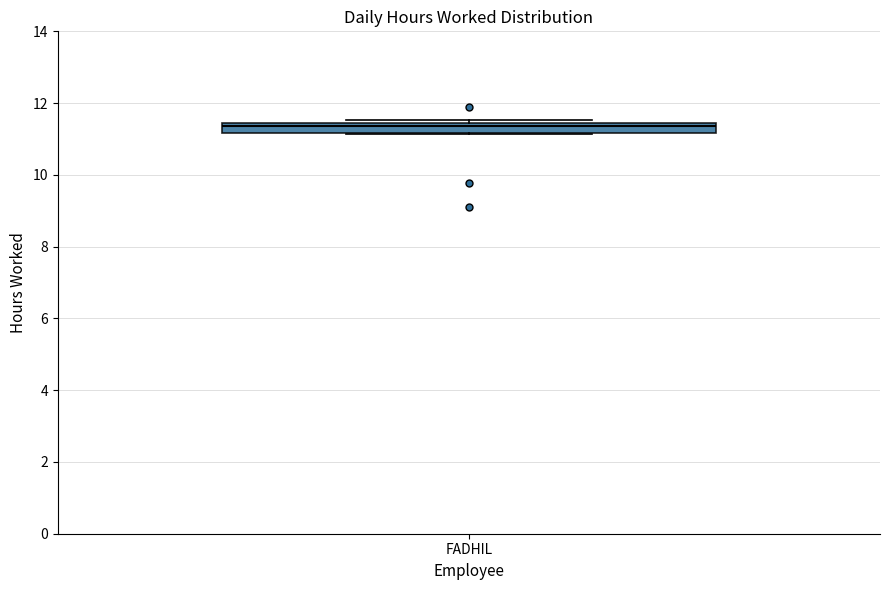

Where is the lower edge of the box for FADHIL on the y-axis? The values are not printed on the chart, so give them approximately, as read against the axis.

11.2